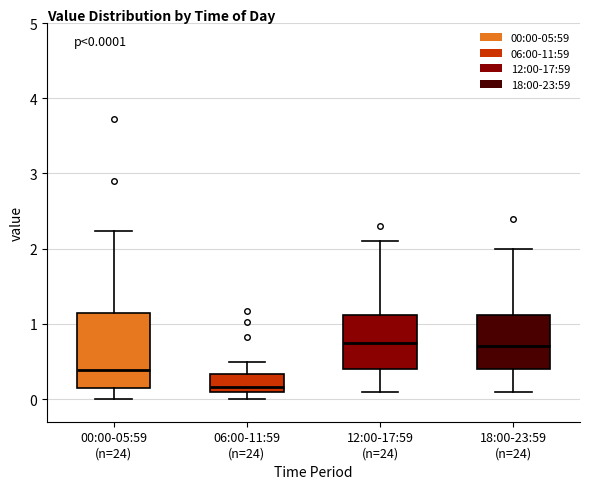

Which box is the tallest, from its lower edge to its upper edge?

00:00-05:59 (n=24)